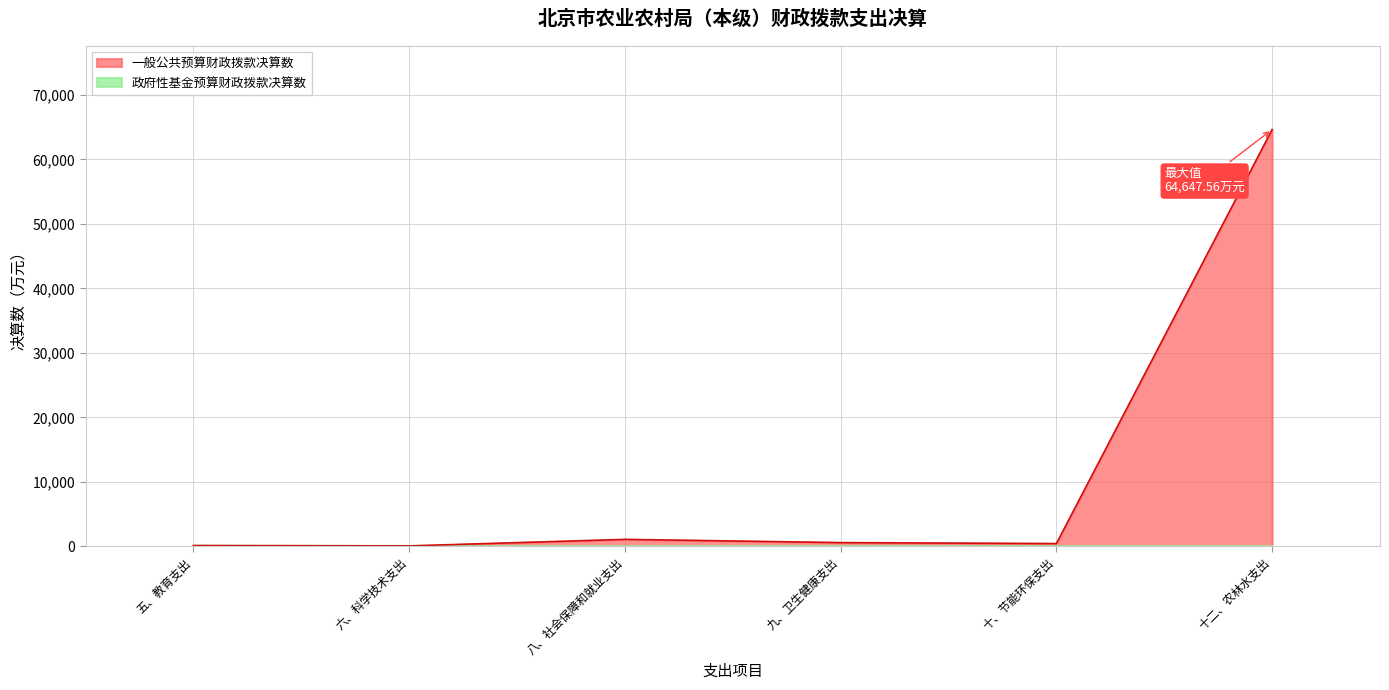

List the series in order of their overall mean, highest first.

一般公共预算财政拨款决算数, 政府性基金预算财政拨款决算数